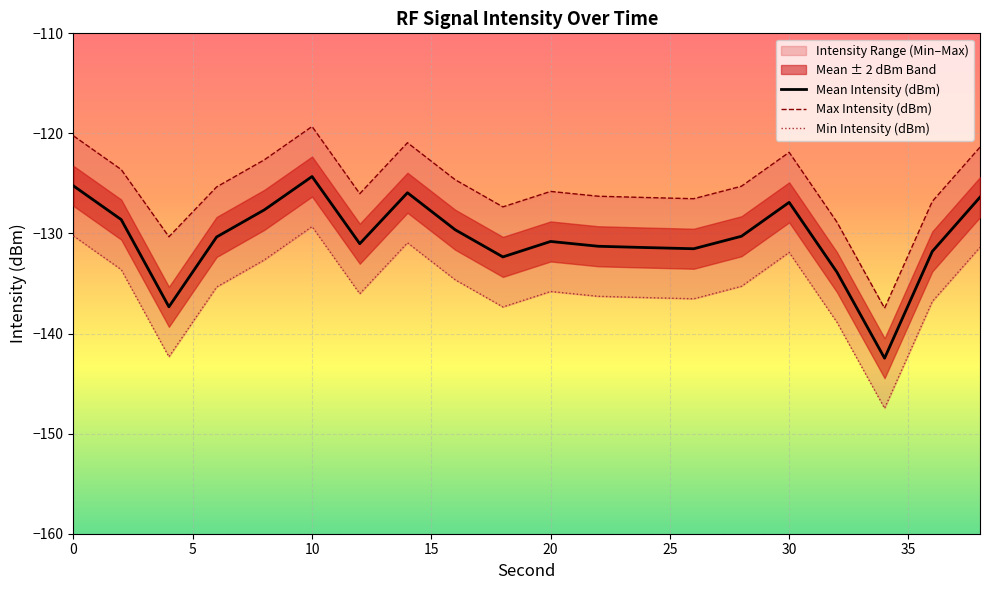

What is the spread (max minus min) of values at 30?

10.0